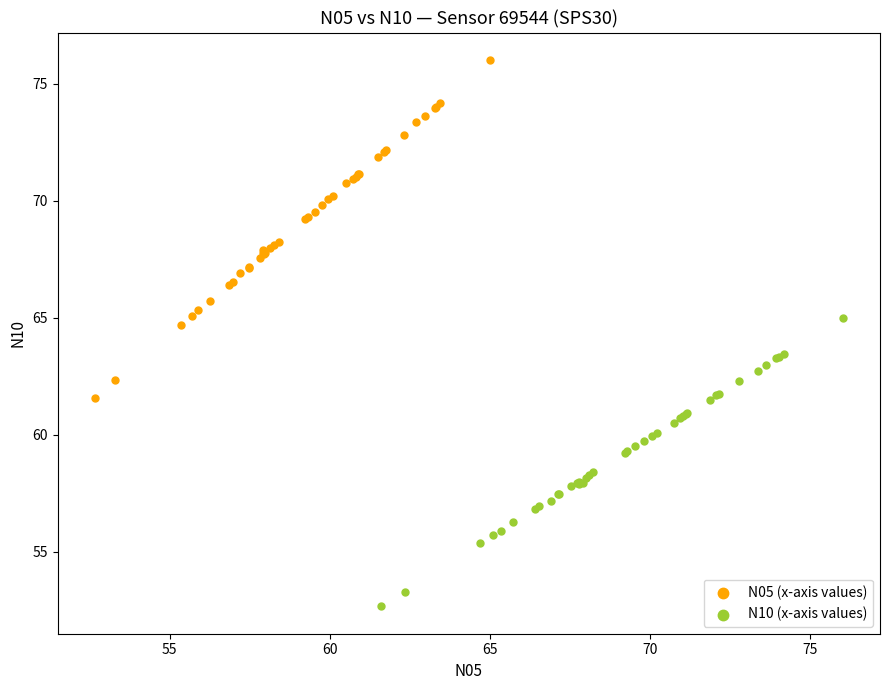

Which series reaches the maximum Y coordinate?

N05 (x-axis values)